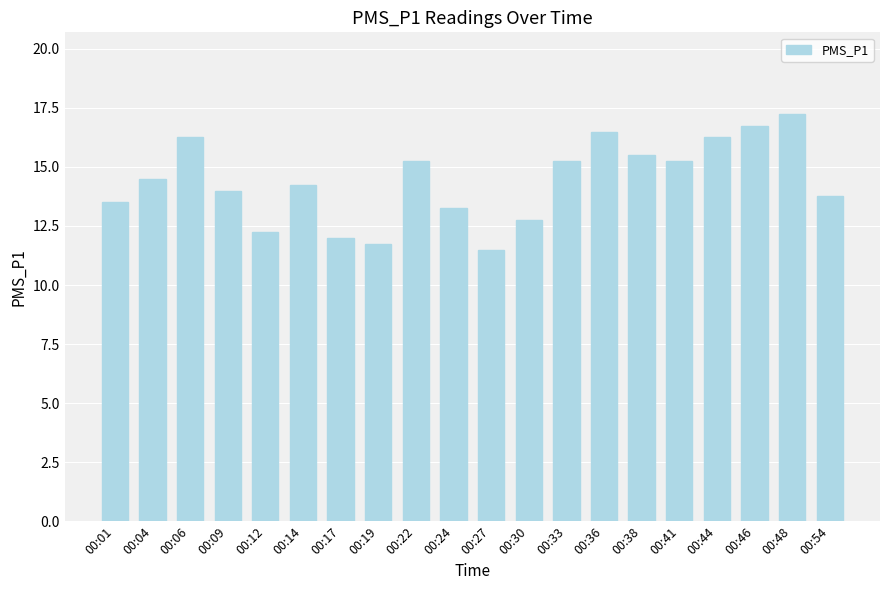

What is the average value?

14.4